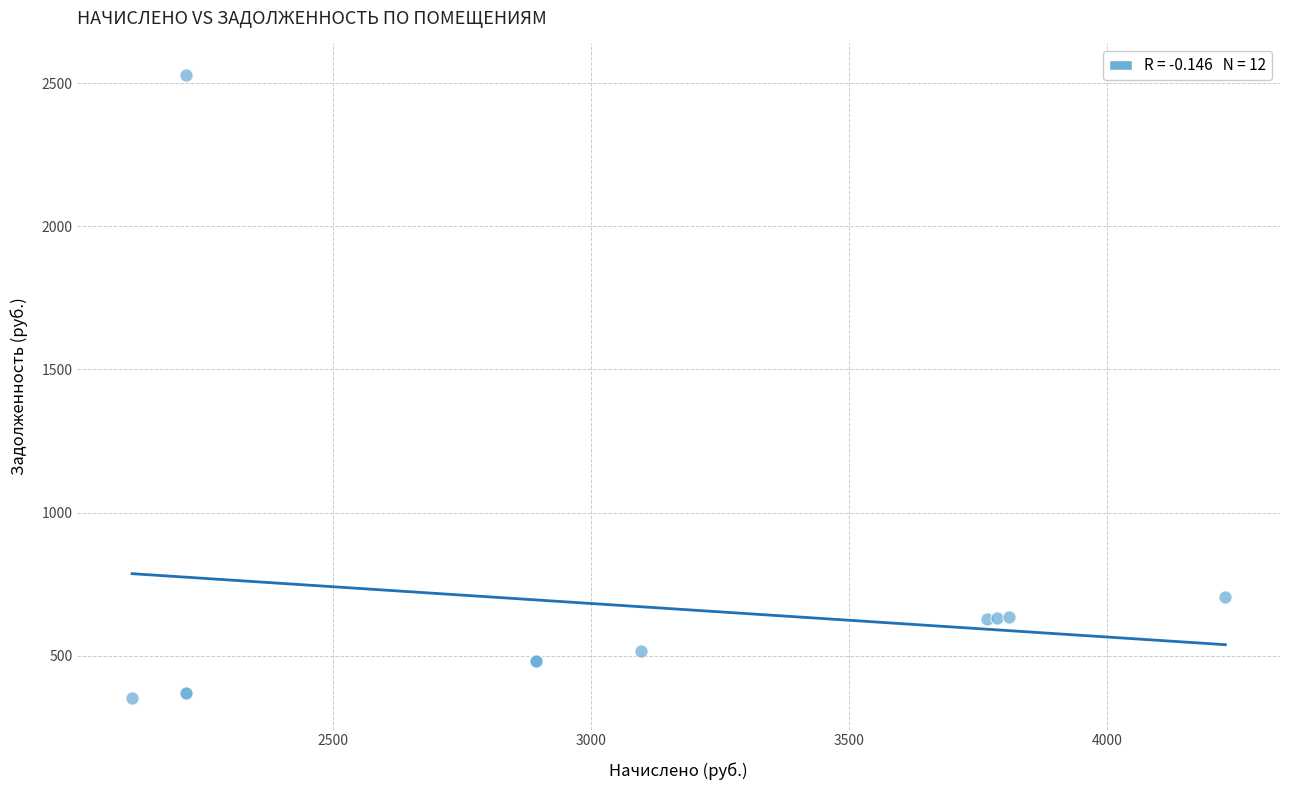

What Y value in the scatter plot is closest to 1440?

704.9